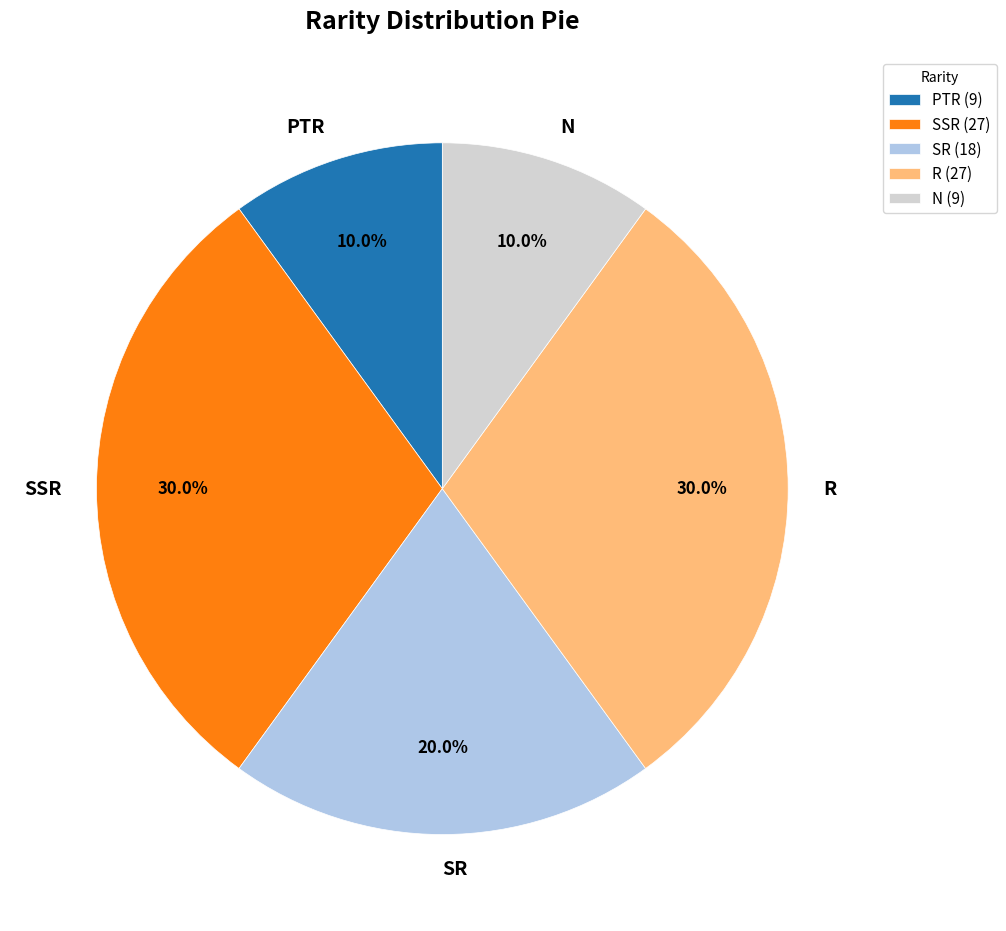

The R slice represents 30% of the pie. True or false?

True